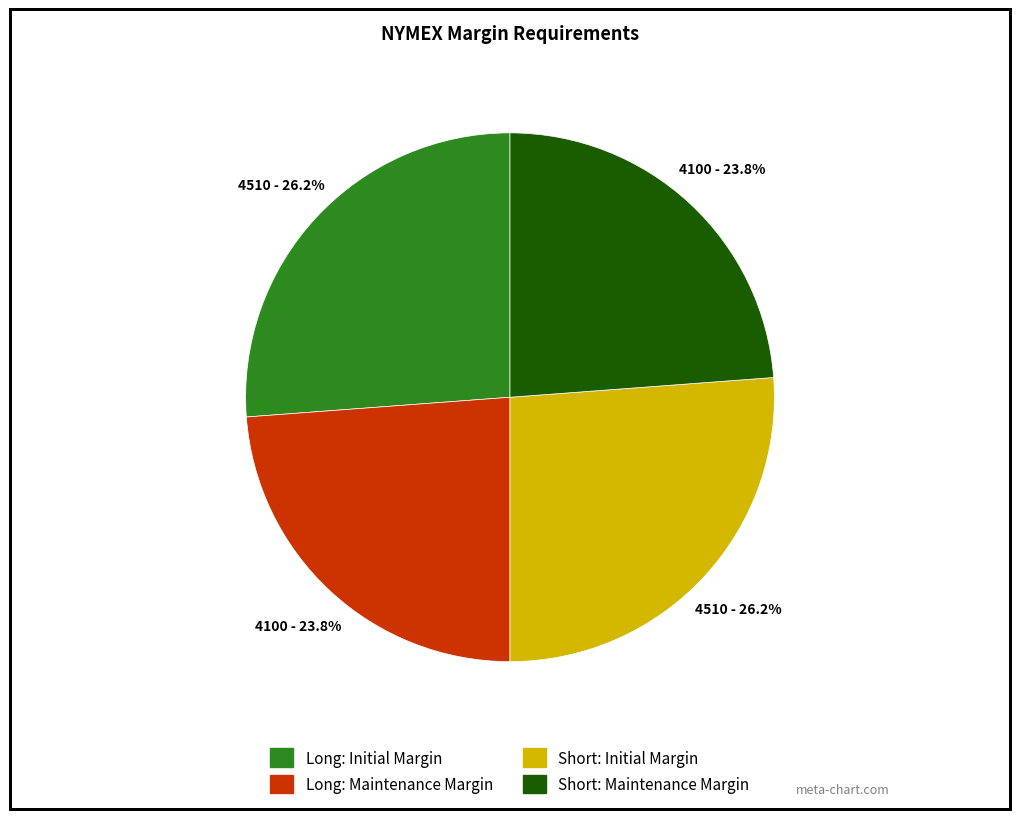

Does any single category account for the majority?

No